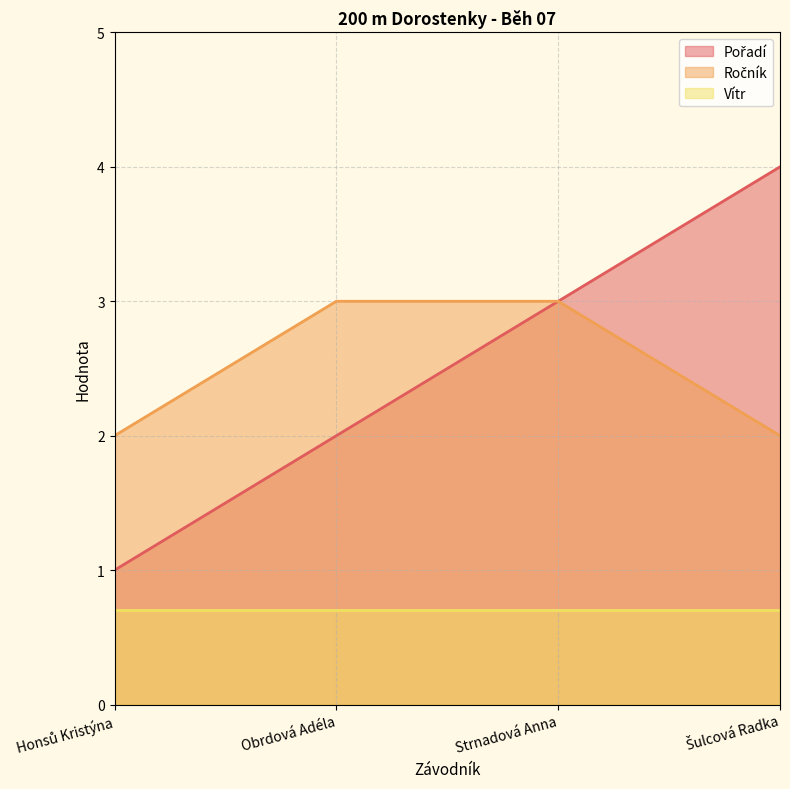

True or false: Pořadí and Ročník cross at least once.

False